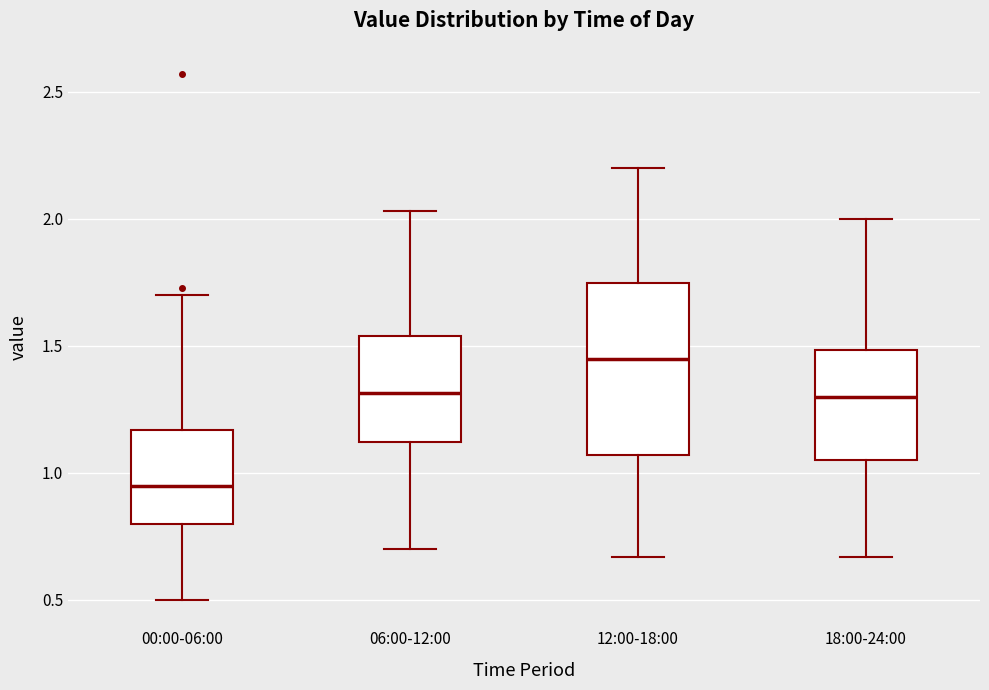

Which box has the highest median line?

12:00-18:00